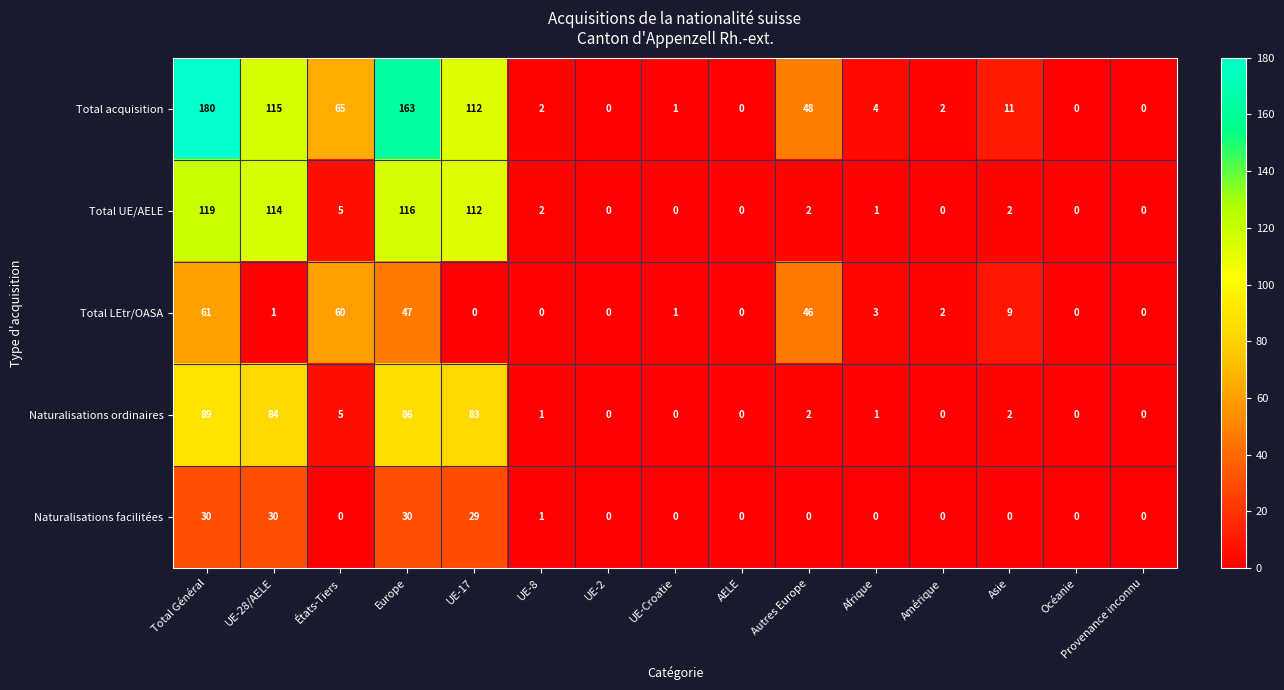

True or false: Naturalisations ordinaires has a value of 0 at Océanie.

True